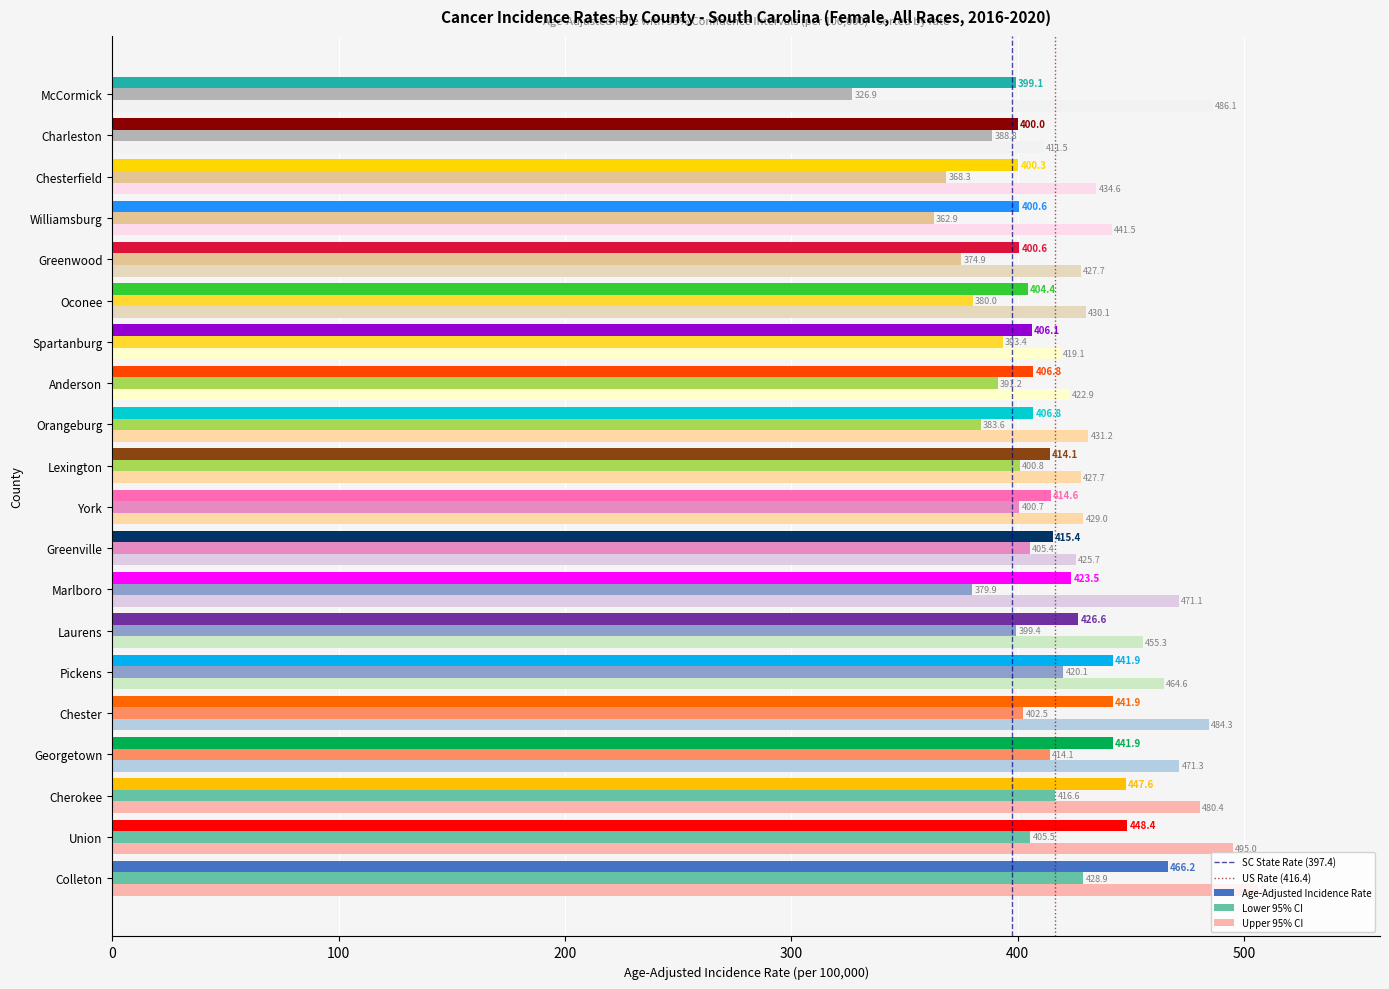

At which category is the sum across all series the highest?

Colleton